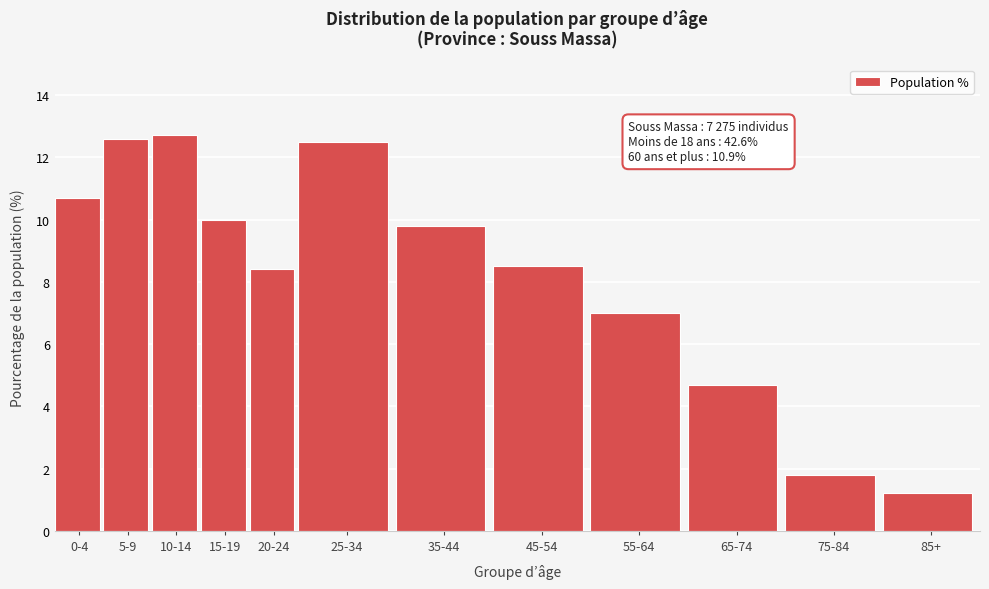

Reading left to right, extract all data points from this chart.

10.7	12.6	12.7	10.0	8.4	12.5	9.8	8.5	7.0	4.7	1.8	1.2